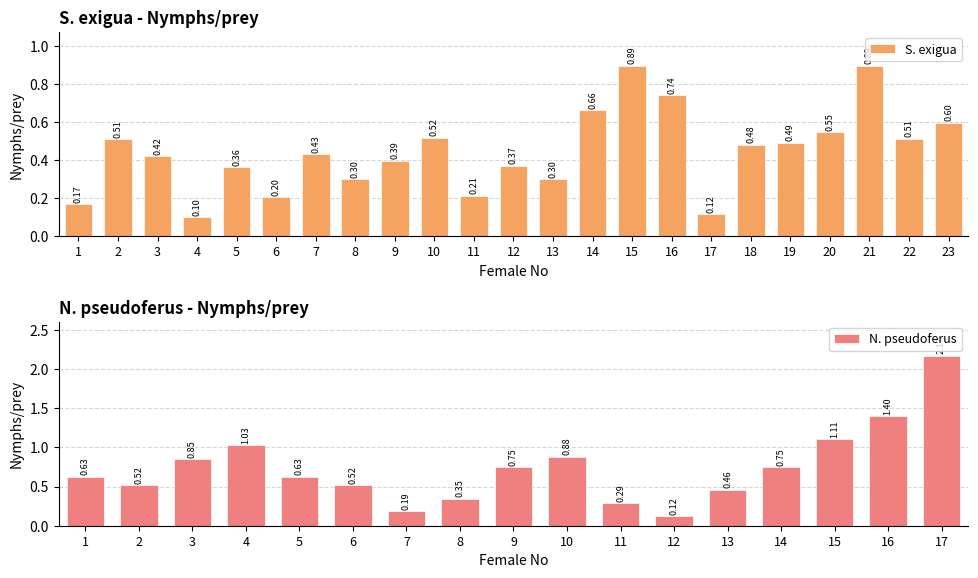

List the labels in order of value, largest first.

15, 21, 16, 14, 23, 20, 10, 22, 2, 19, 18, 7, 3, 9, 12, 5, 13, 8, 11, 6, 1, 17, 4